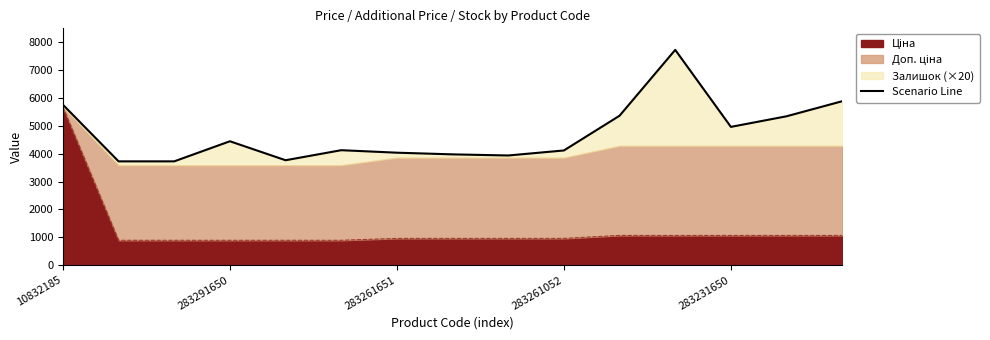

The value at 5 is 4123.6. True or false?

True